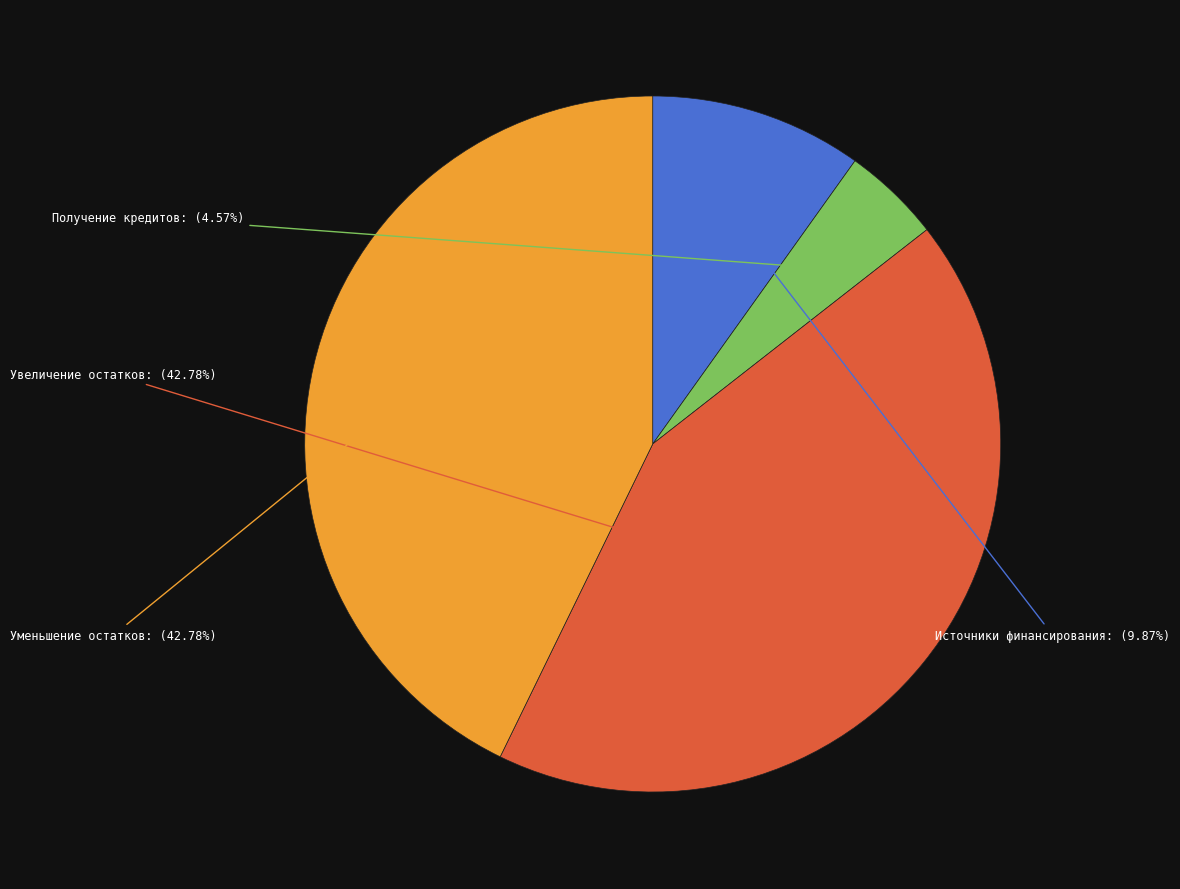

To the nearest percent, what is the difference between the largest and smallest slice percentages?

38%